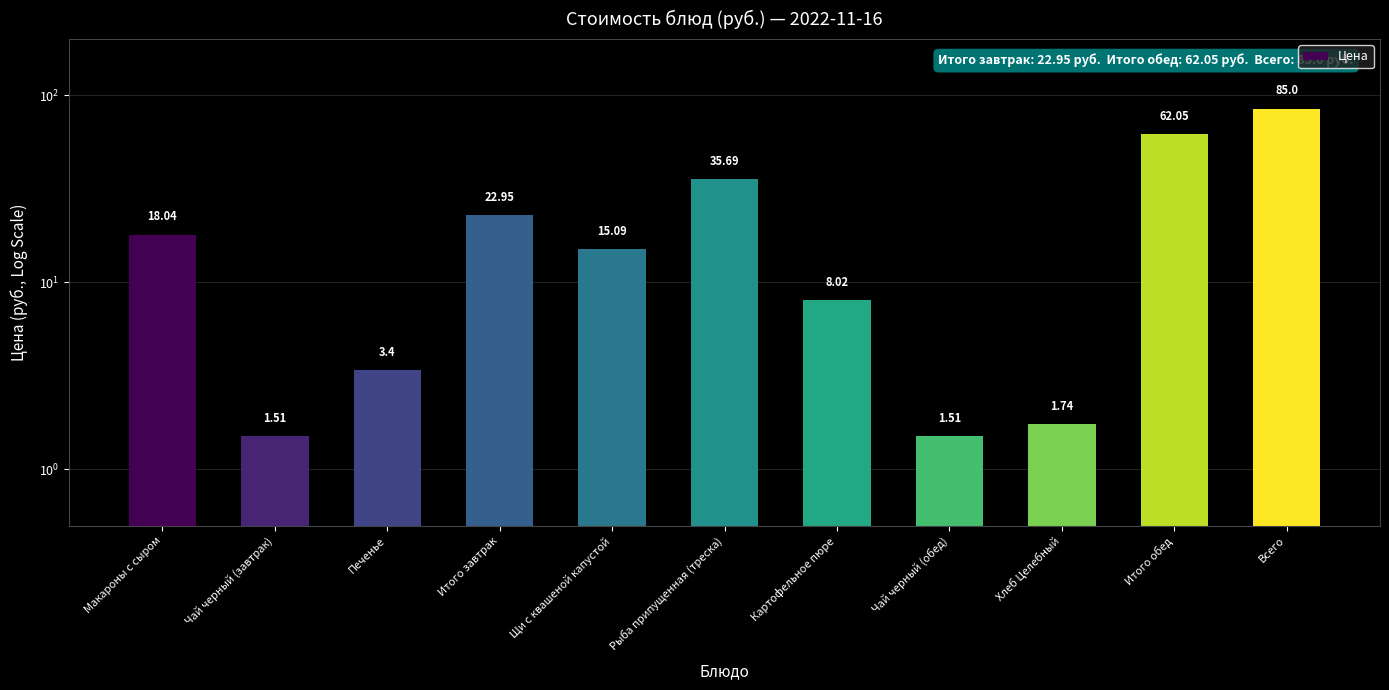

Reading left to right, extract all data points from this chart.

18.0	1.5	3.4	22.9	15.1	35.7	8.0	1.5	1.7	62.0	85.0